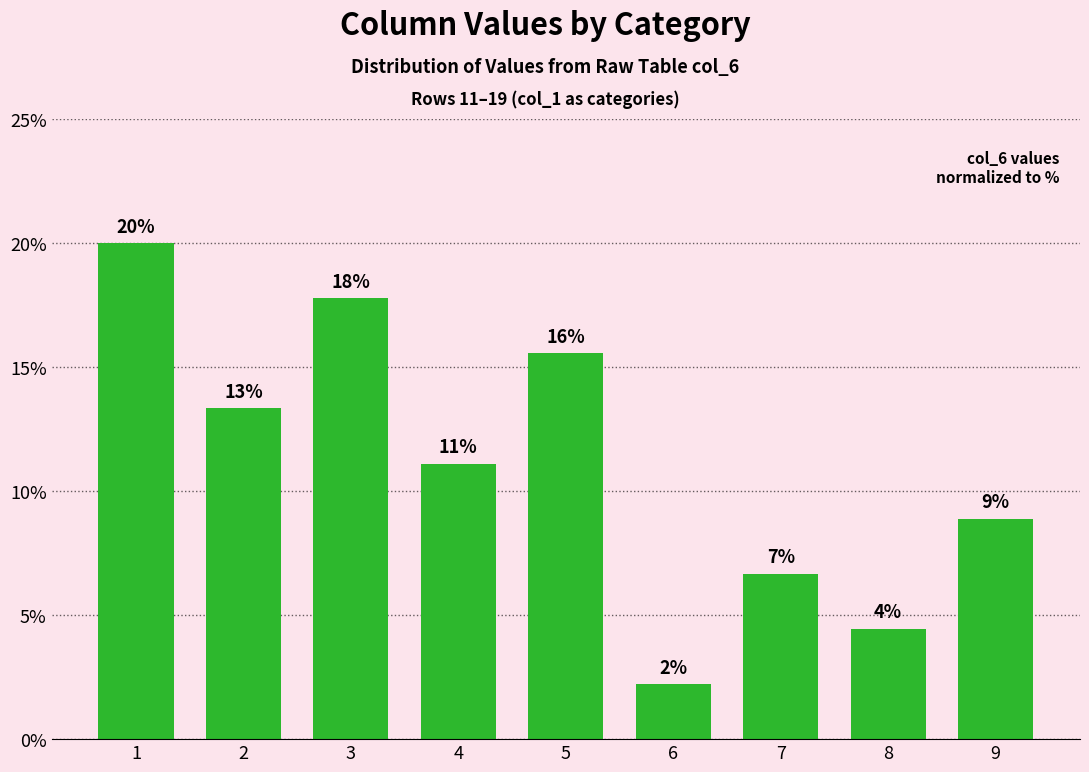

Are the bars horizontal?

No